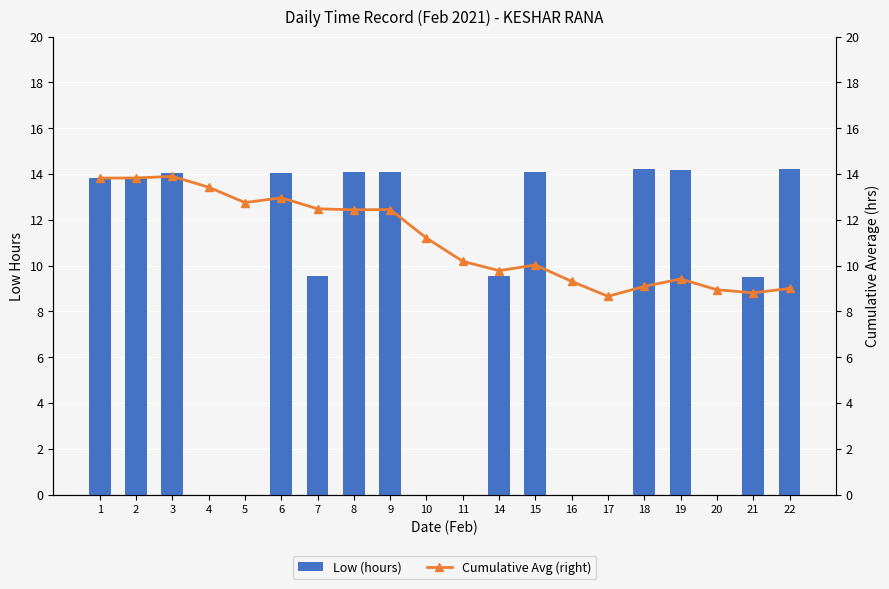

What are all the series names shown in the legend?

Low (hours), Cumulative Avg (right)